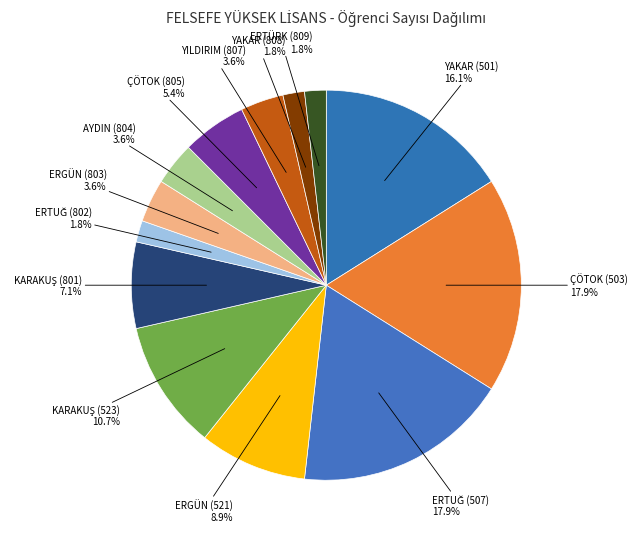

Do YAKAR (501) and ERTÜRK (809) together represent more than half of the pie?

No